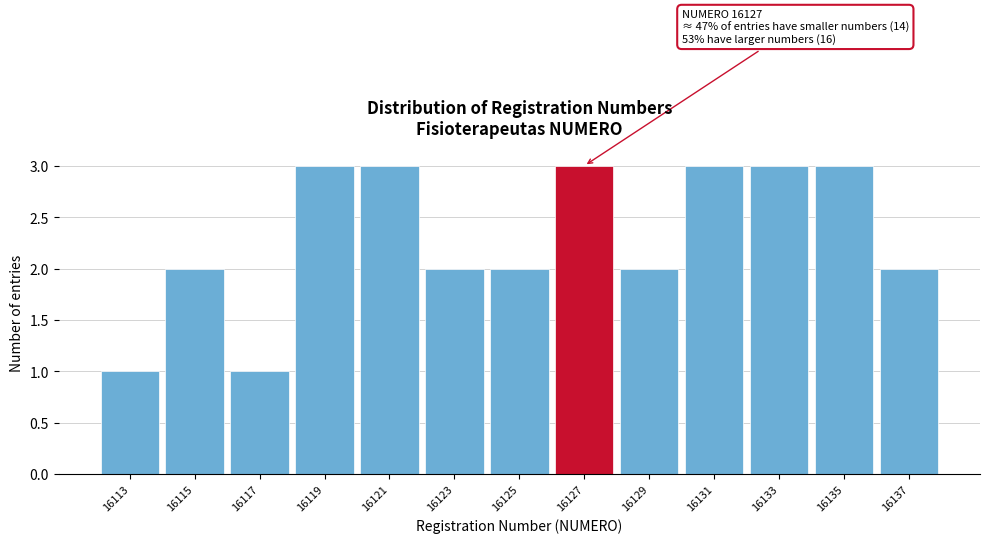

Reading left to right, extract all data points from this chart.

1	2	1	3	3	2	2	3	2	3	3	3	2